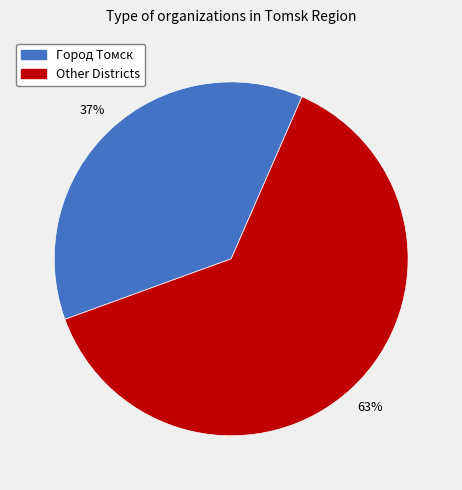

How many segments does this pie chart have?

2